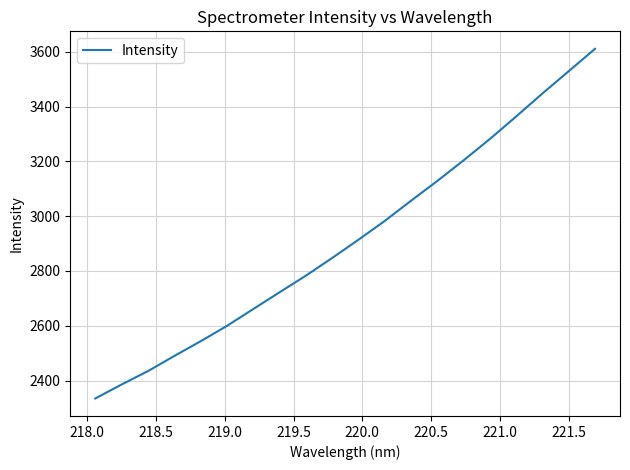

What is the average value?

2915.8